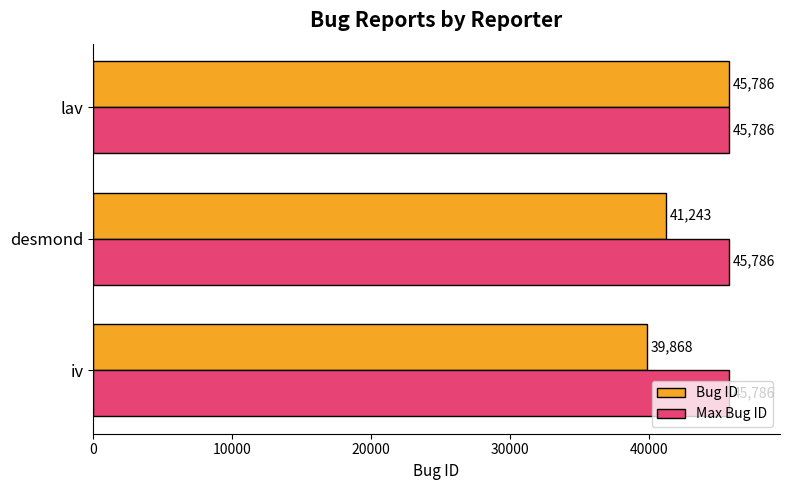

Between iv and desmond, which series saw the biggest shift?

Bug ID